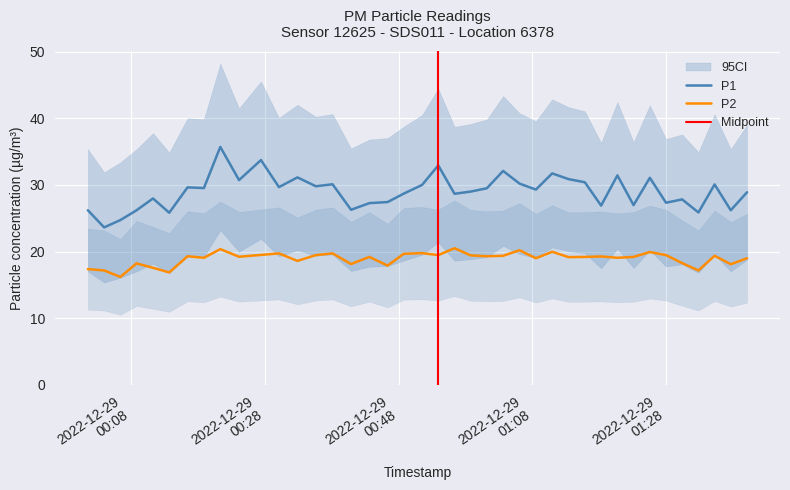

What is the greatest value displayed?

35.7